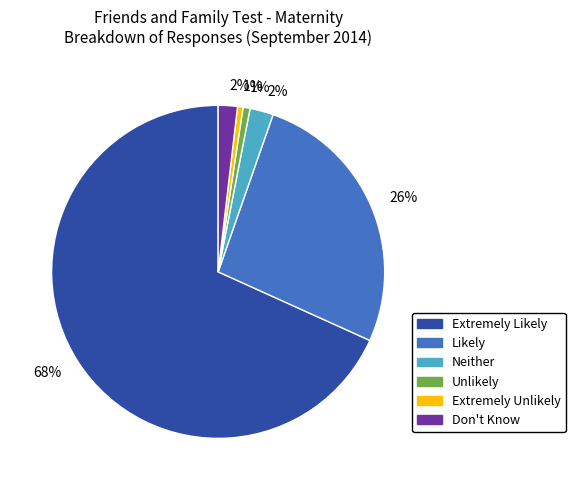

Approximately how many times larger is the value at Don't Know compared to Likely?

0.1